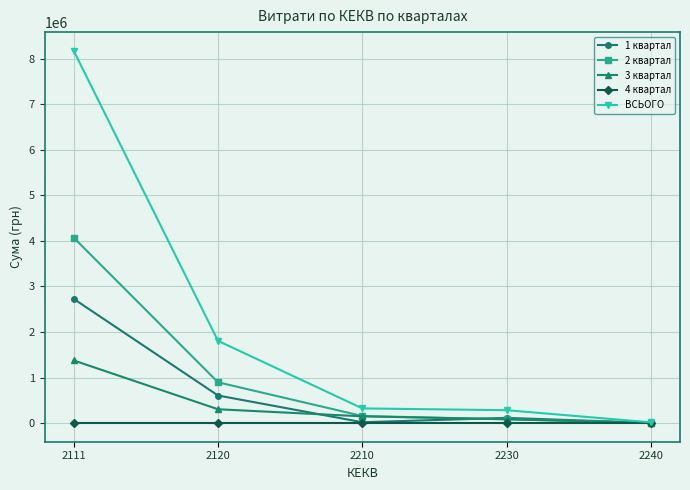

Where does the 1 квартал series first go above 114637?

2111